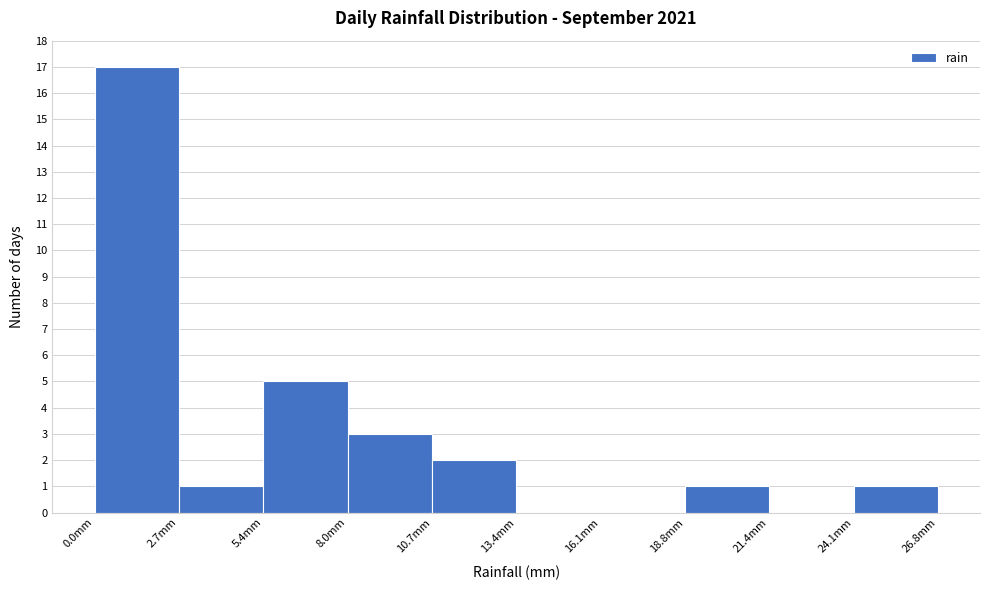

What is the height of the bar covering 24.0 to 27.0 on the x-axis? Neither the bar edges nor the heights are printed on the chart, so give them approximately, as read against the axes.

1